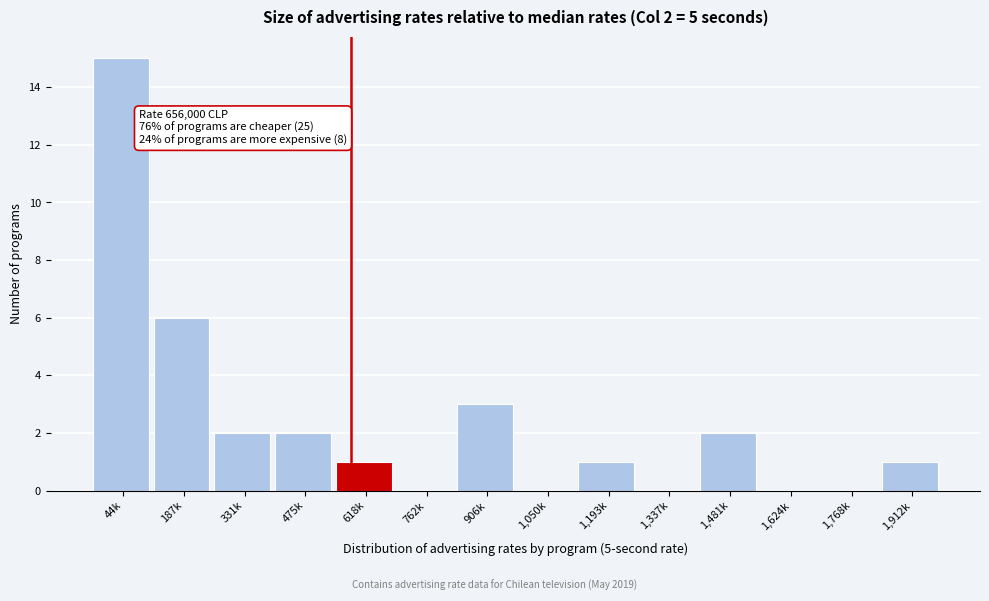

Reading left to right, what are all the values shown in this chart?

44k=15	187k=6	331k=2	475k=2	618k=1	762k=0	906k=3	1,050k=0	1,193k=1	1,337k=0	1,481k=2	1,624k=0	1,768k=0	1,912k=1